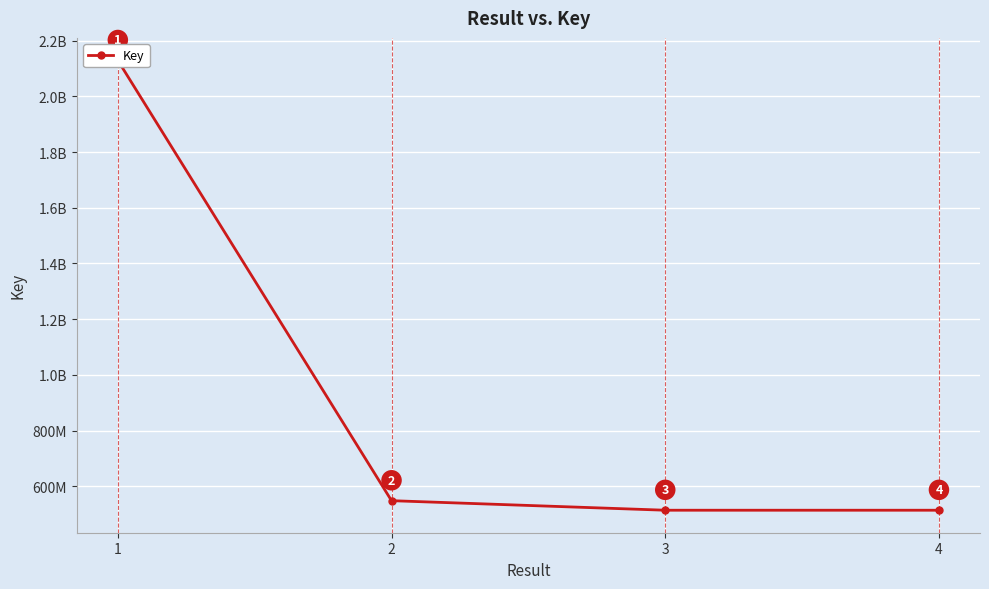

What value does the data have at 1, to the nearest 10?

2128791800